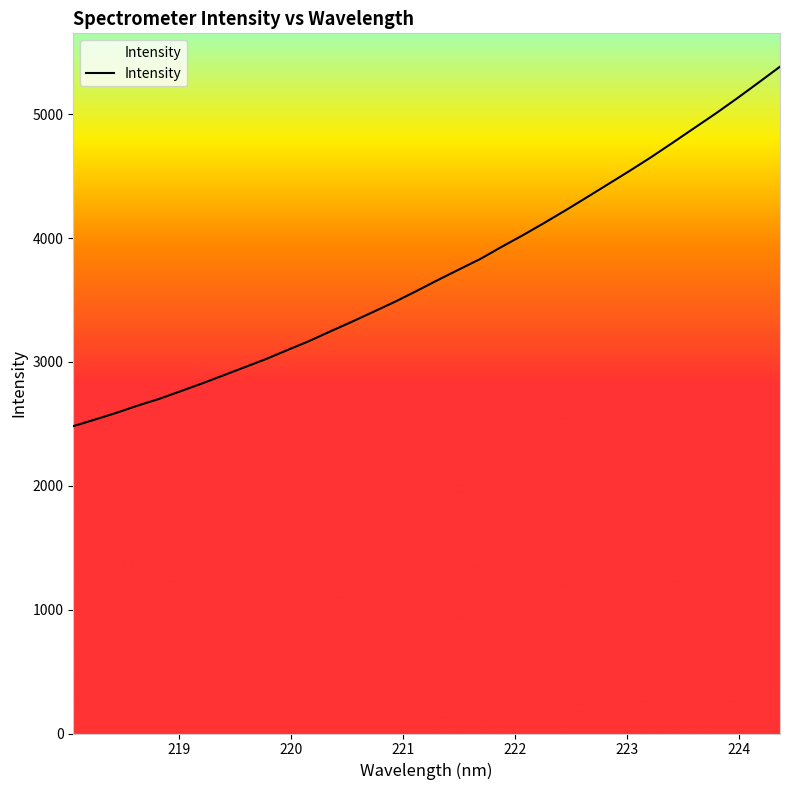

What is the greatest value displayed?

5384.2